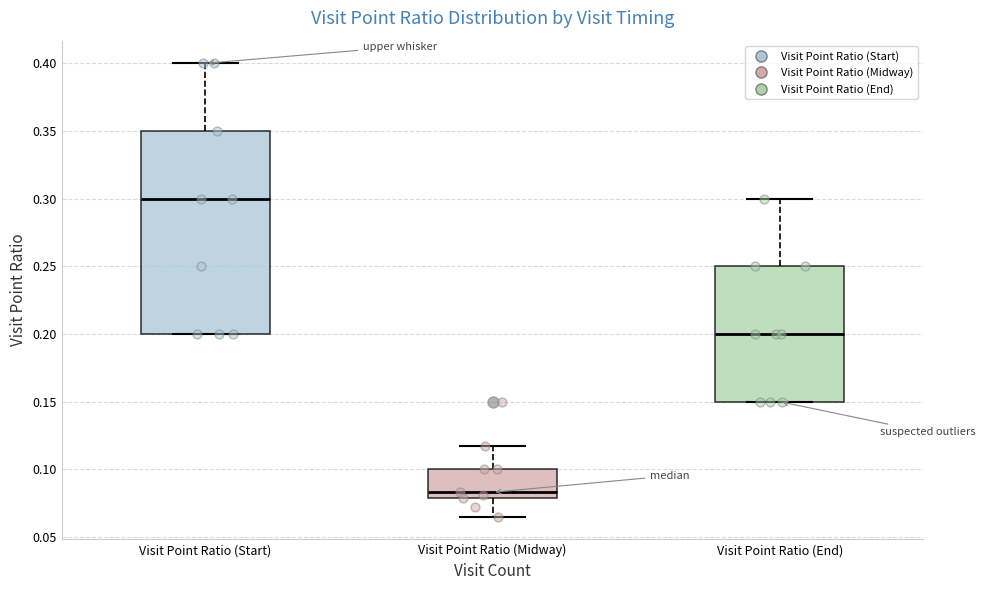

Reading left to right, read every box against the y-axis: the position of its median line, the range the box covers, and the ends of its whiskers. The values are not printed on the chart, so give them approximately, as read against the axis.

Visit Point Ratio (Start): median 0.300, box 0.200 to 0.350, whiskers 0.200 to 0.400
Visit Point Ratio (Midway): median 0.085, box 0.080 to 0.100, whiskers 0.065 to 0.115
Visit Point Ratio (End): median 0.200, box 0.150 to 0.250, whiskers 0.150 to 0.300